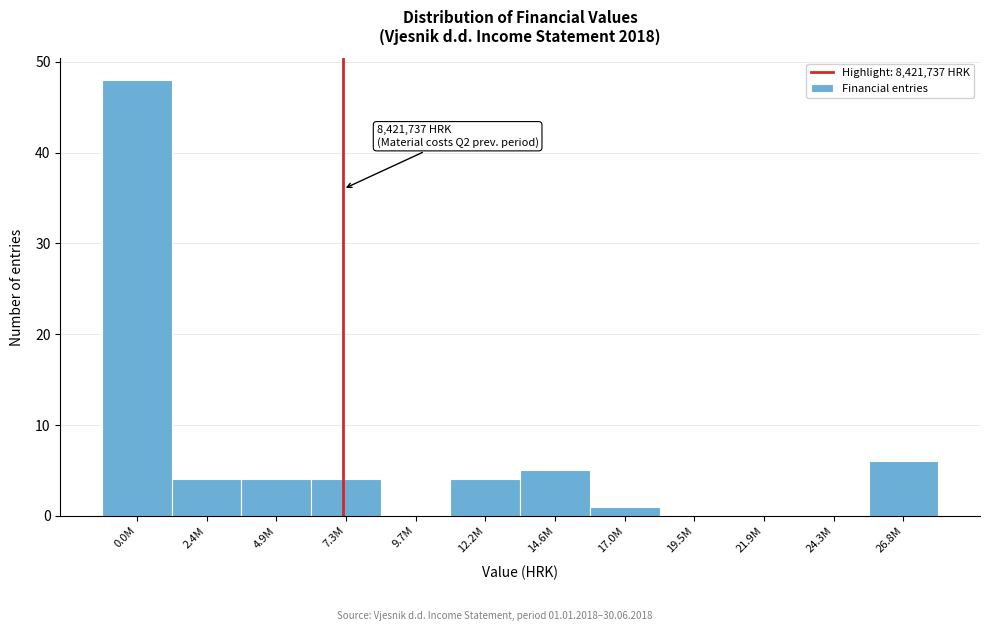

Reading left to right, transcribe all the data shown in this chart.

0.0M=48	2.4M=4	4.9M=4	7.3M=4	9.7M=0	12.2M=4	14.6M=5	17.0M=1	19.5M=0	21.9M=0	24.3M=0	26.8M=6